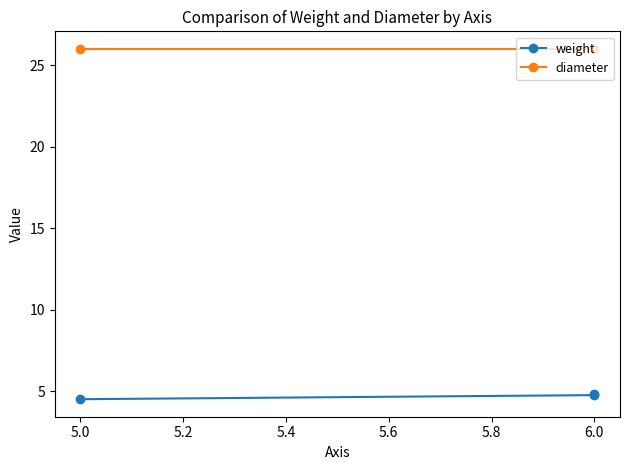

What is the value of the weight point at the 1st from the left?

4.5